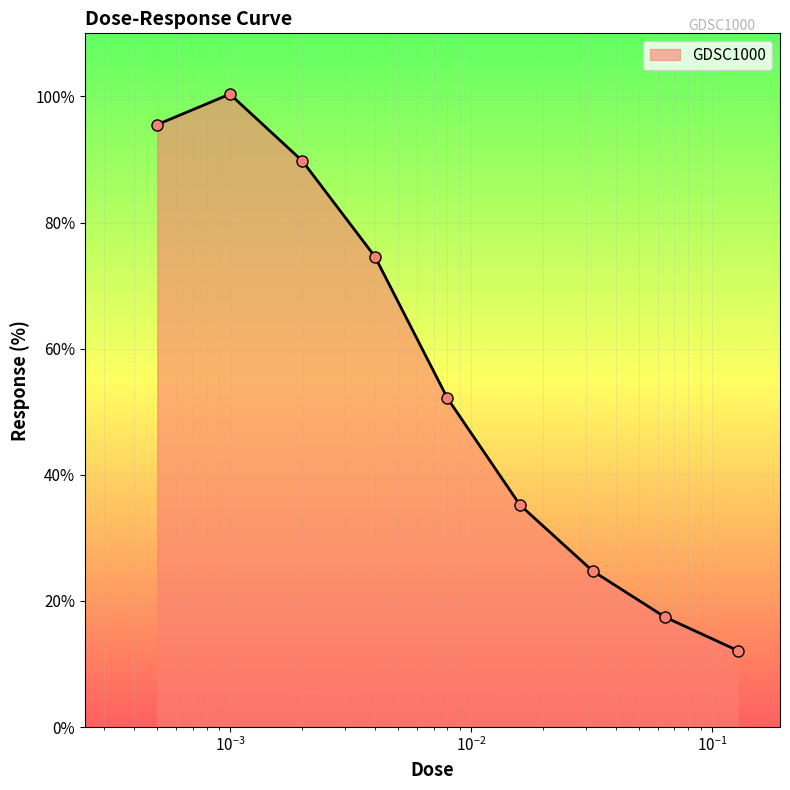

What is the value of the 8th point from the left?

17.4